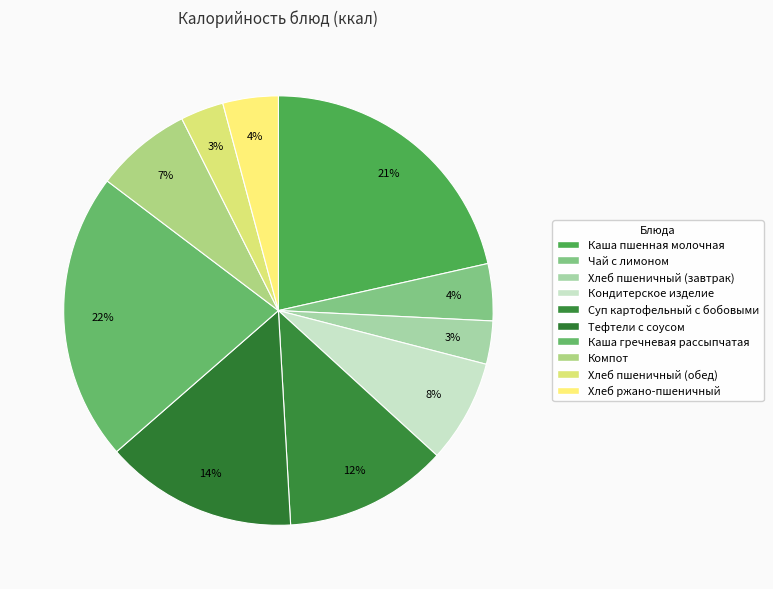

The Хлеб пшеничный (завтрак) slice represents 18% of the pie. True or false?

False